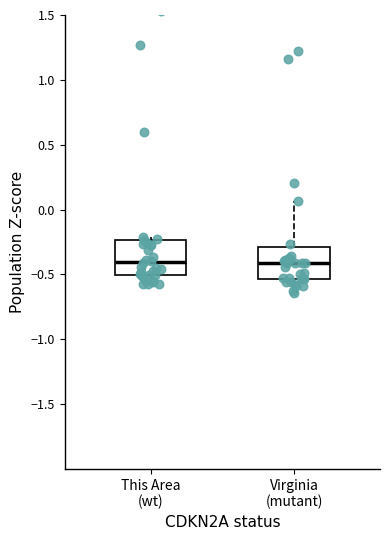

Where does the lower whisker of the box for This Area (wt) end on the y-axis? The values are not printed on the chart, so give them approximately, as read against the axis.

-0.55